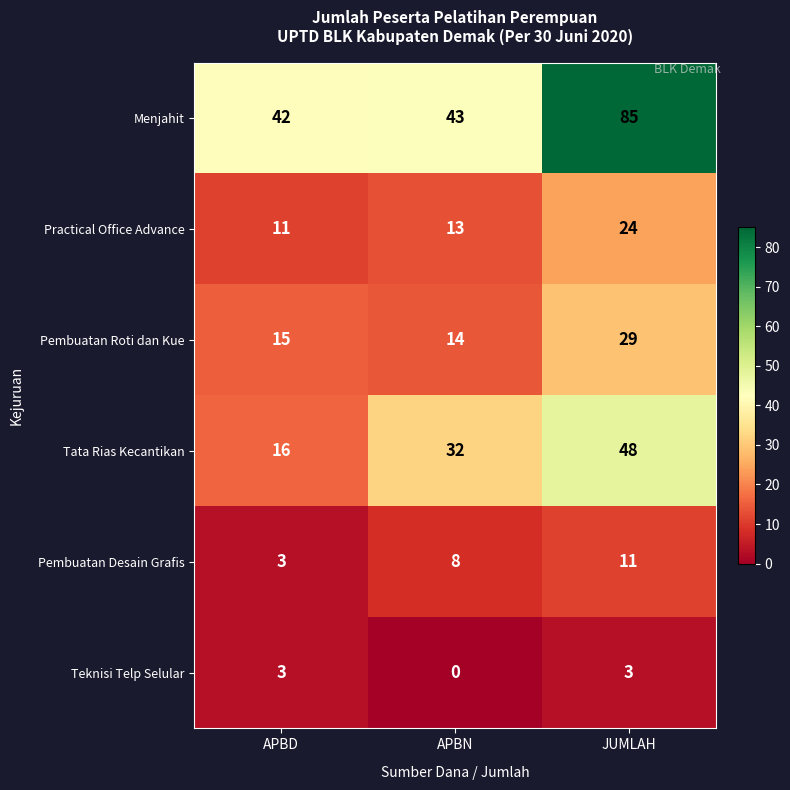

Count the number of data series in this chart.

6